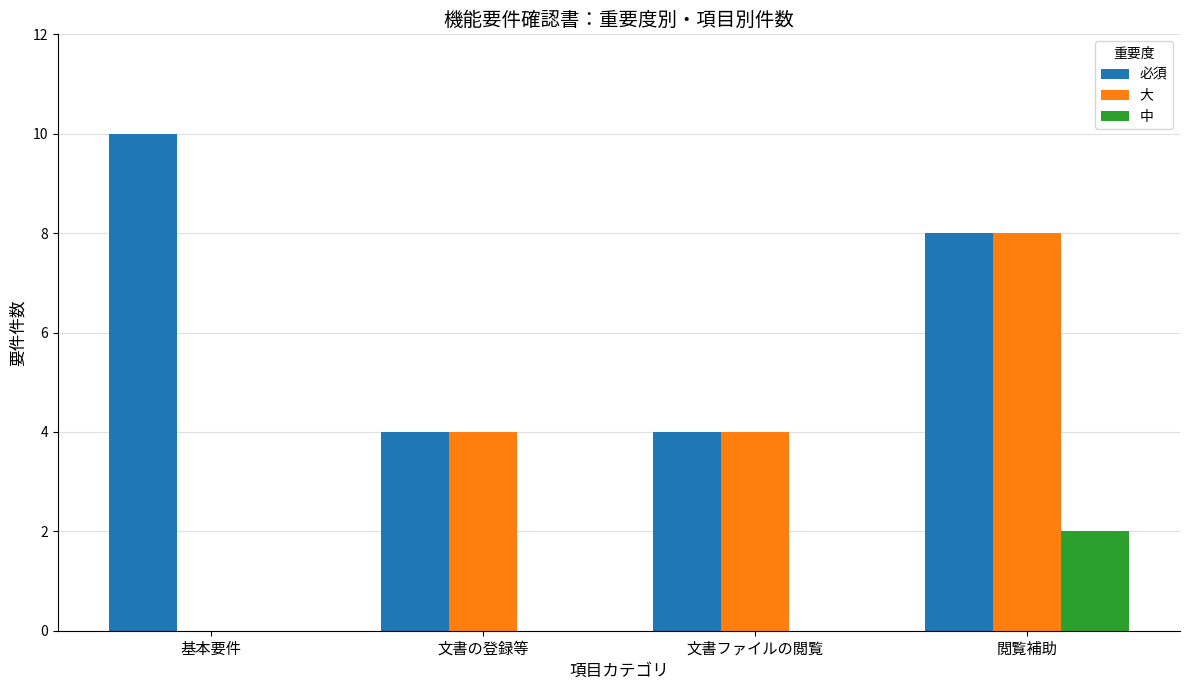

The value of 大 at 閲覧補助 is 8. True or false?

True